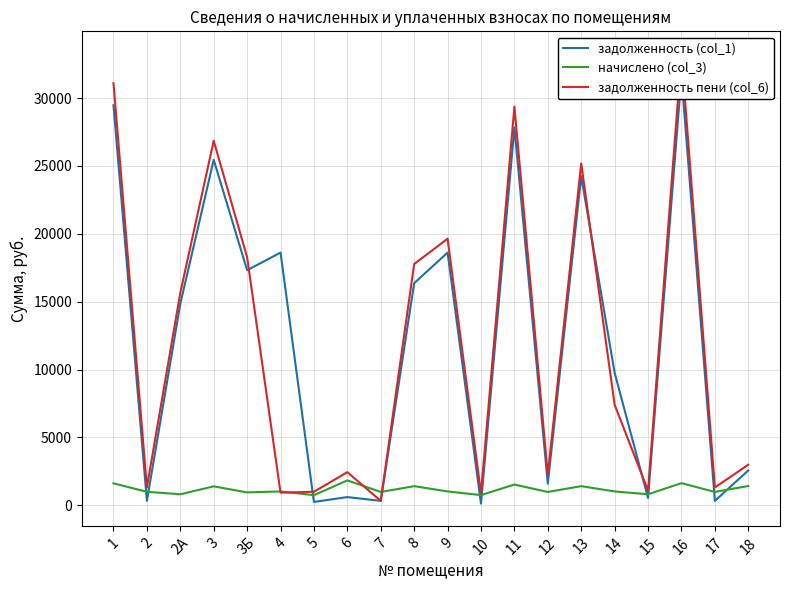

Does the chart have visible grid lines?

Yes